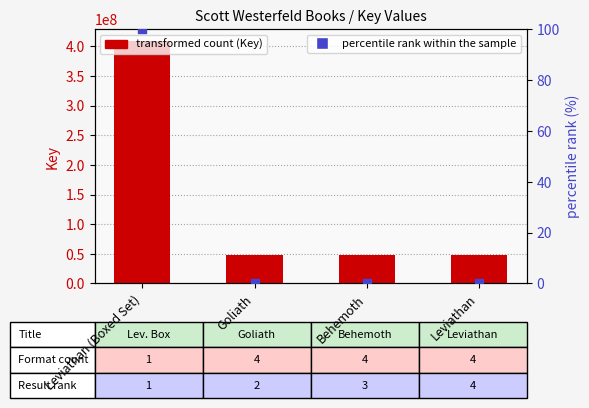

Between Behemoth and Leviathan (Boxed Set), which is larger?

Leviathan (Boxed Set)